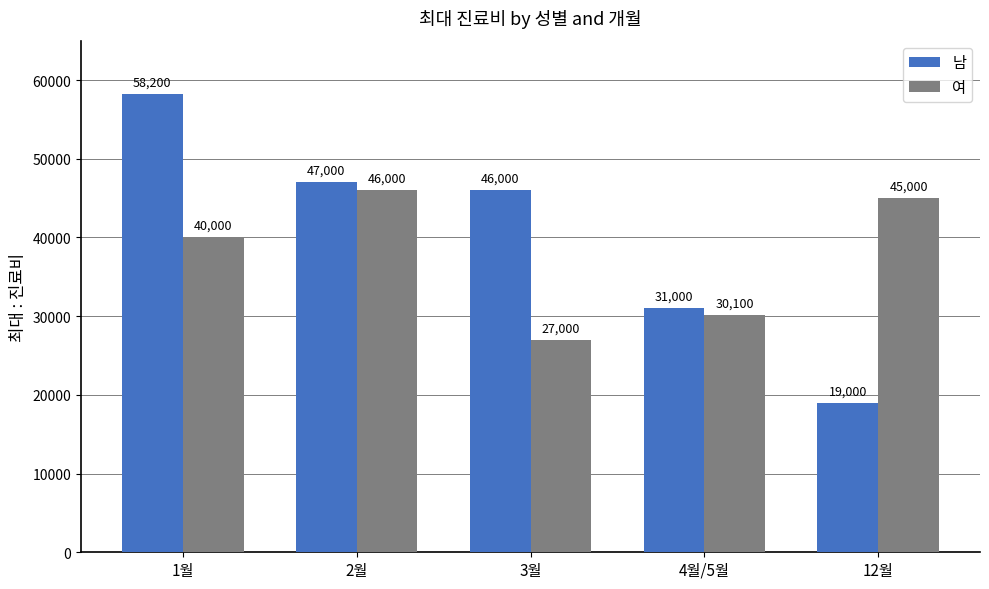

List the series in order of their peak value, highest first.

남, 여